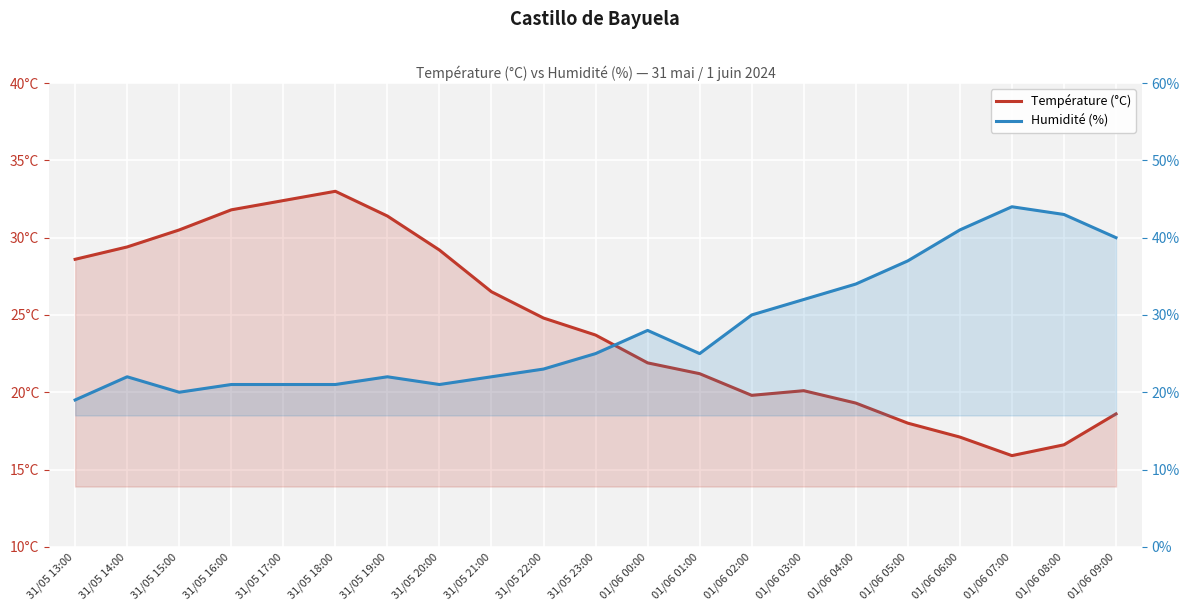

Count the number of data series in this chart.

2